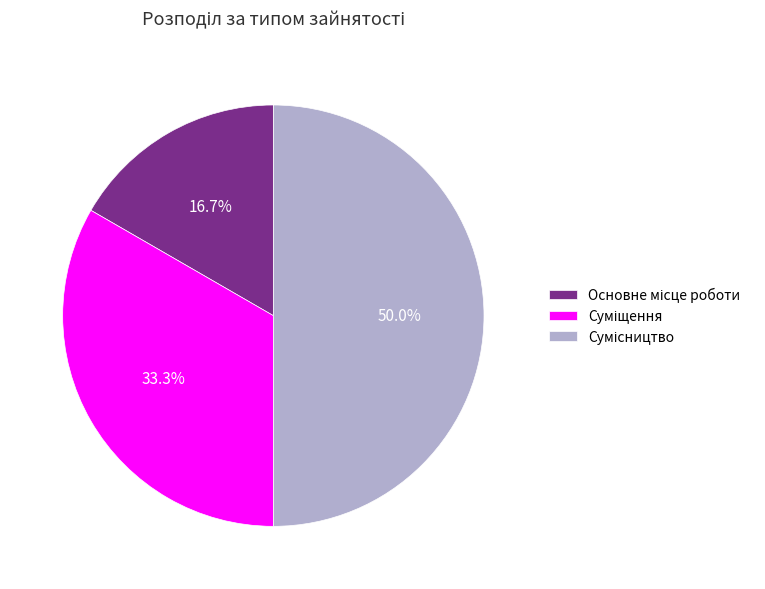

To the nearest percent, what is the combined percentage of Сумісництво and Основне місце роботи?

67%